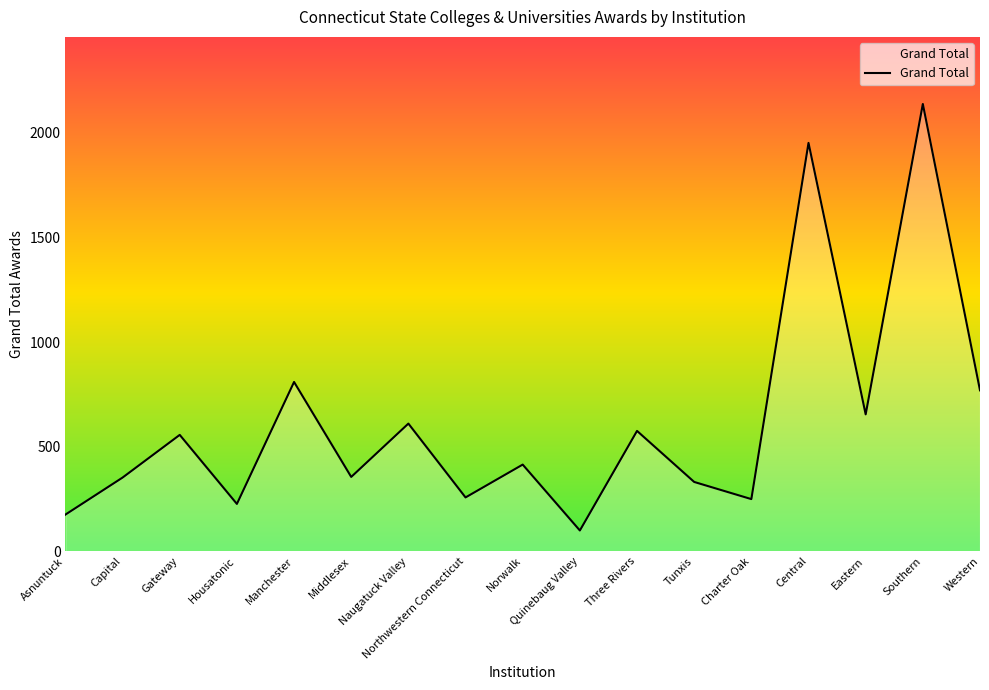

Read the value at Asnuntuck, to the nearest 50.

200